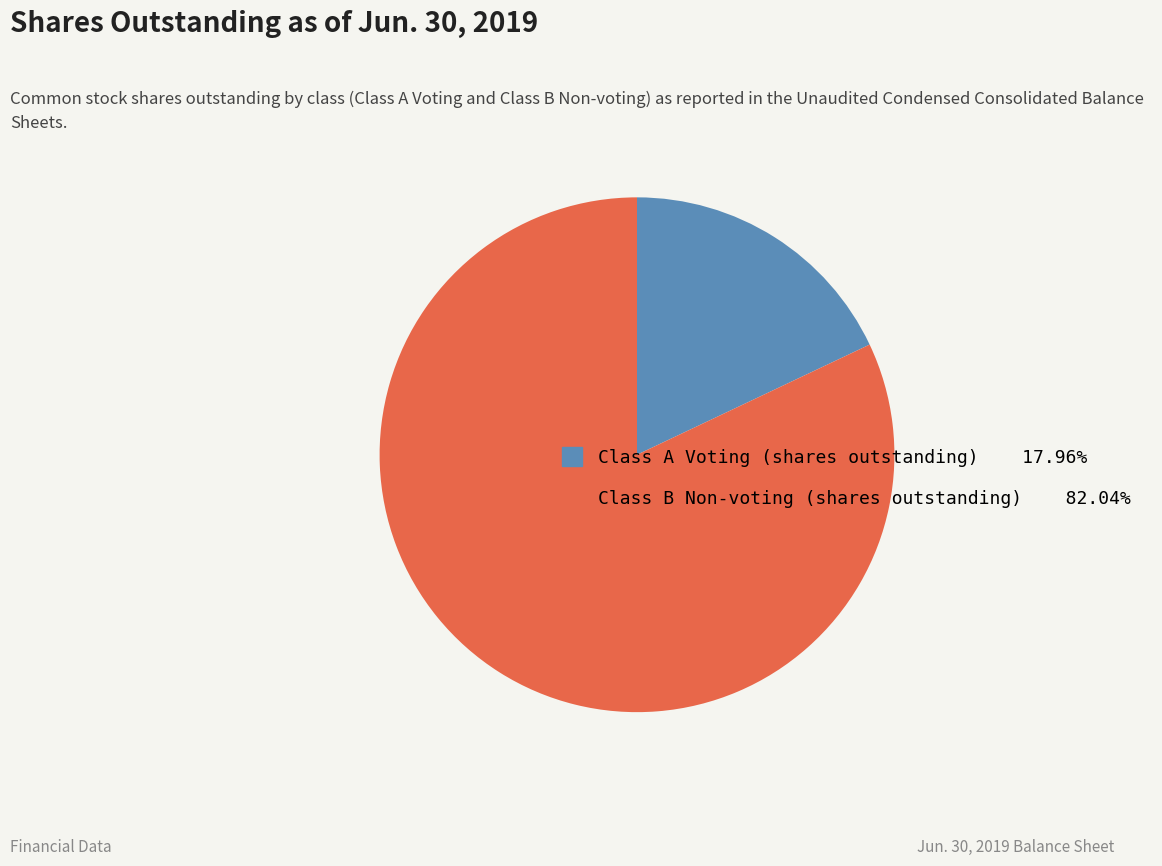

The Class B Non-voting (shares outstanding) slice represents 82% of the pie. True or false?

True